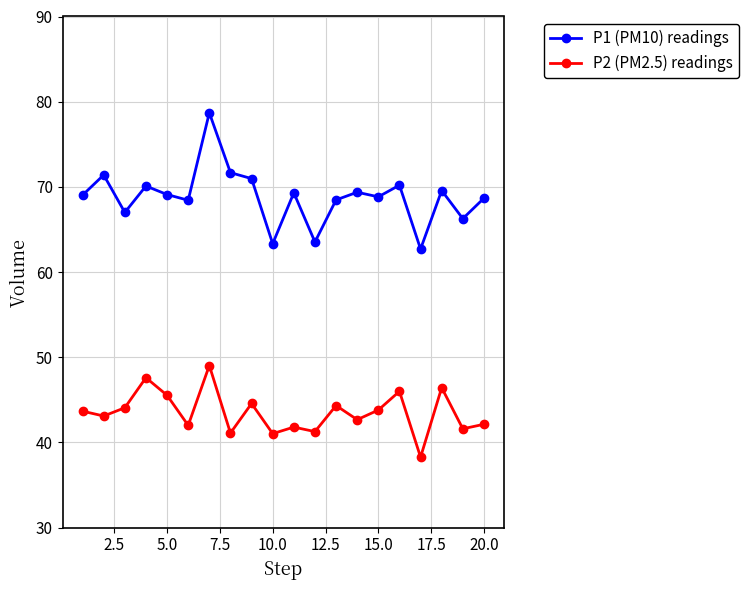

What is the difference between the second highest and minimum values in the P2 (PM2.5) readings series?

9.3